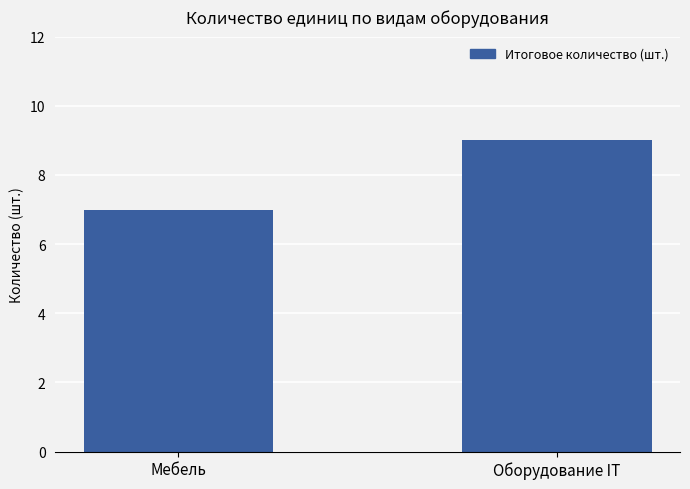

List the labels in order of value, smallest first.

Мебель, Оборудование IT